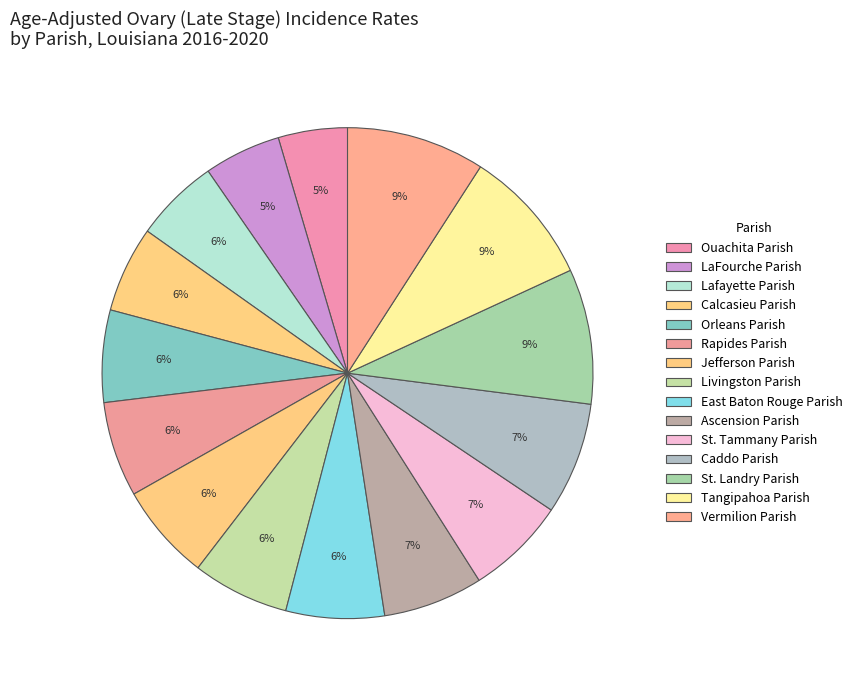

How many slices are in this pie chart?

15